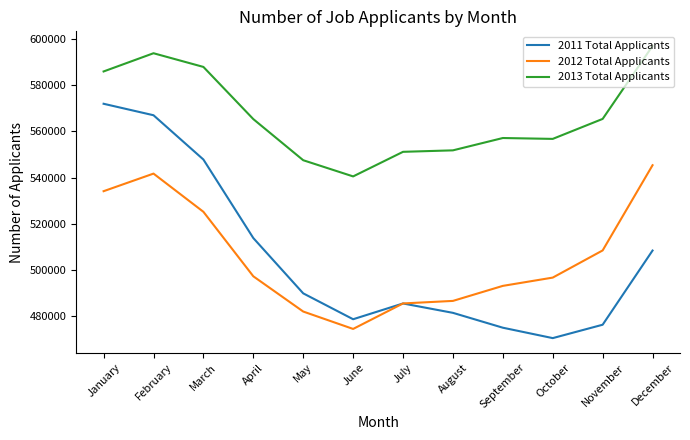

What value does the 2013 Total Applicants series have at September, to the nearest 10?

557060